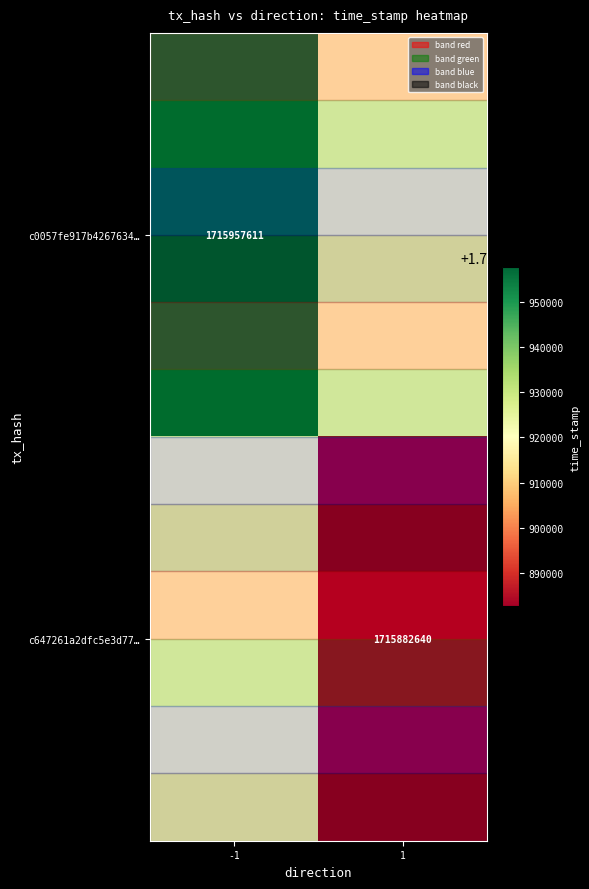

Is the value of c647261a2dfc5e3d77… at 1 greater than the value of c0057fe917b4267634… at -1?

No